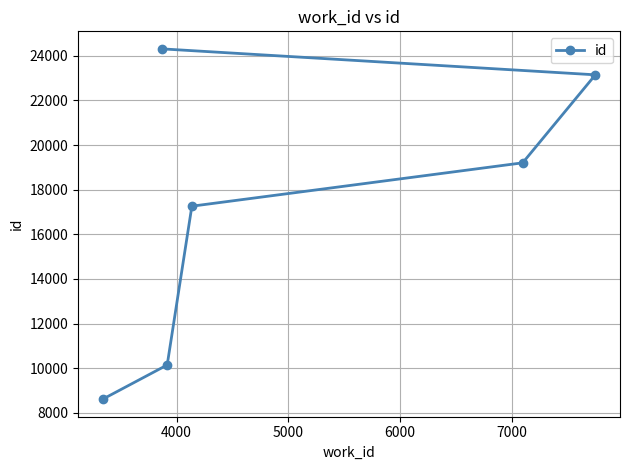

How many lines are shown in the chart?

1